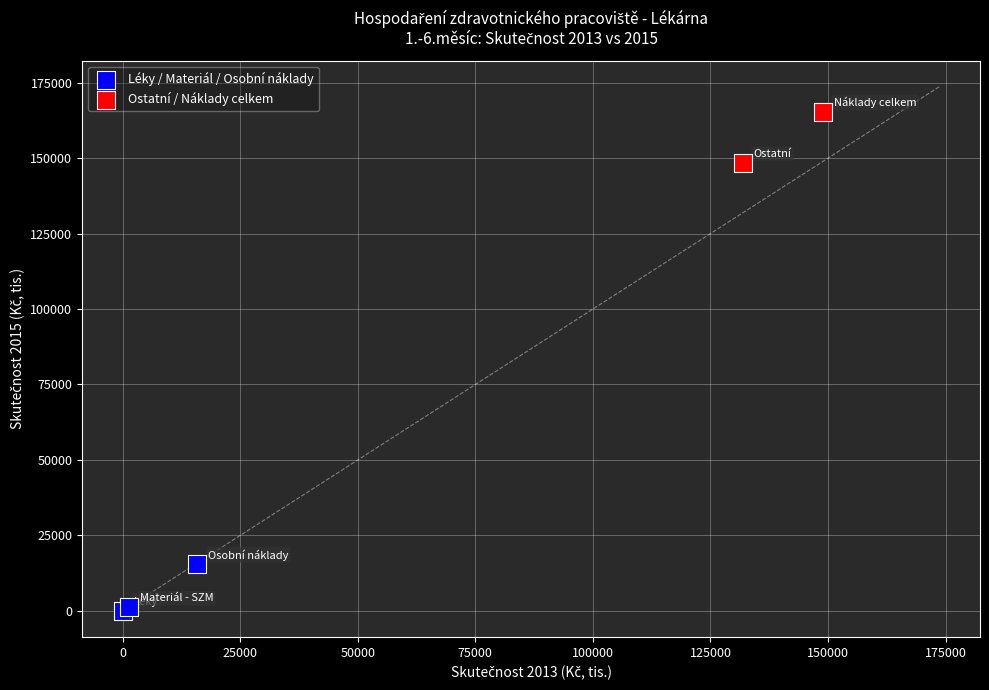

What are all the series names shown in the legend?

Léky / Materiál / Osobní náklady, Ostatní / Náklady celkem